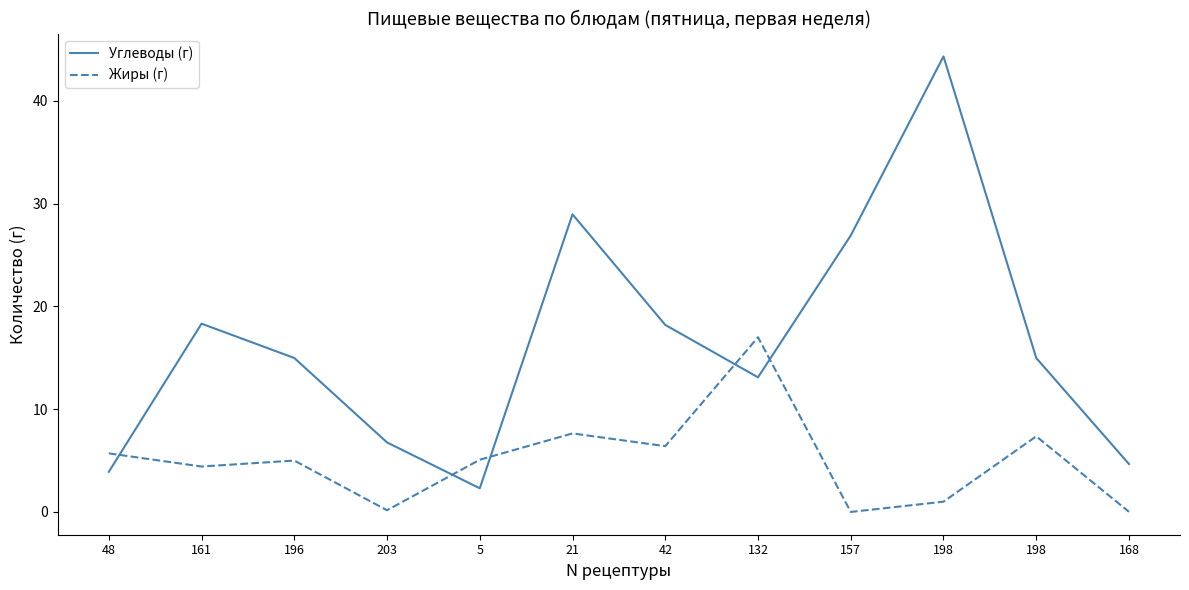

What are all the series names shown in the legend?

Углеводы (г), Жиры (г)